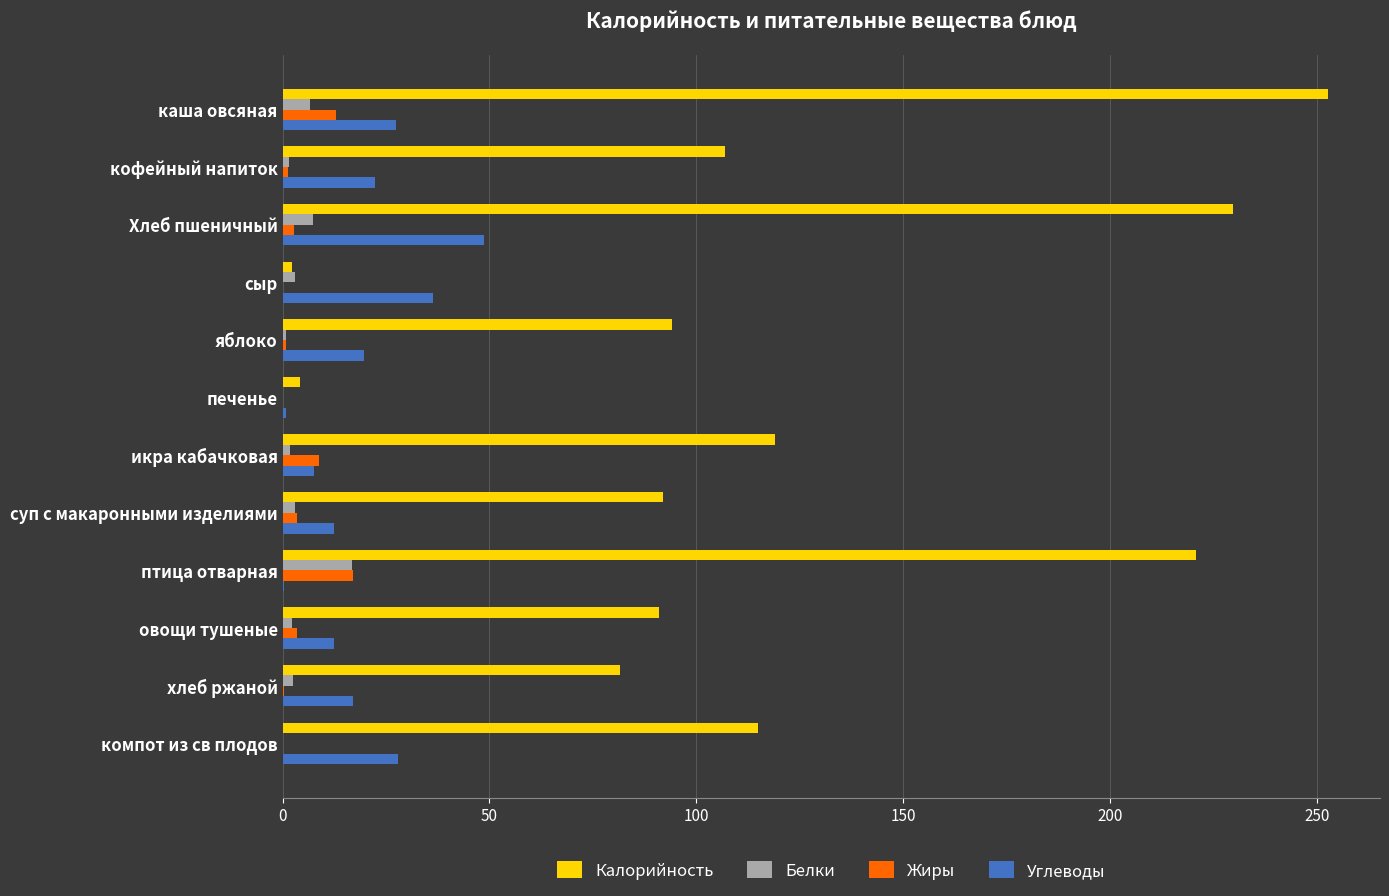

Which series changed the most between икра кабачковая and суп с макаронными изделиями?

Калорийность